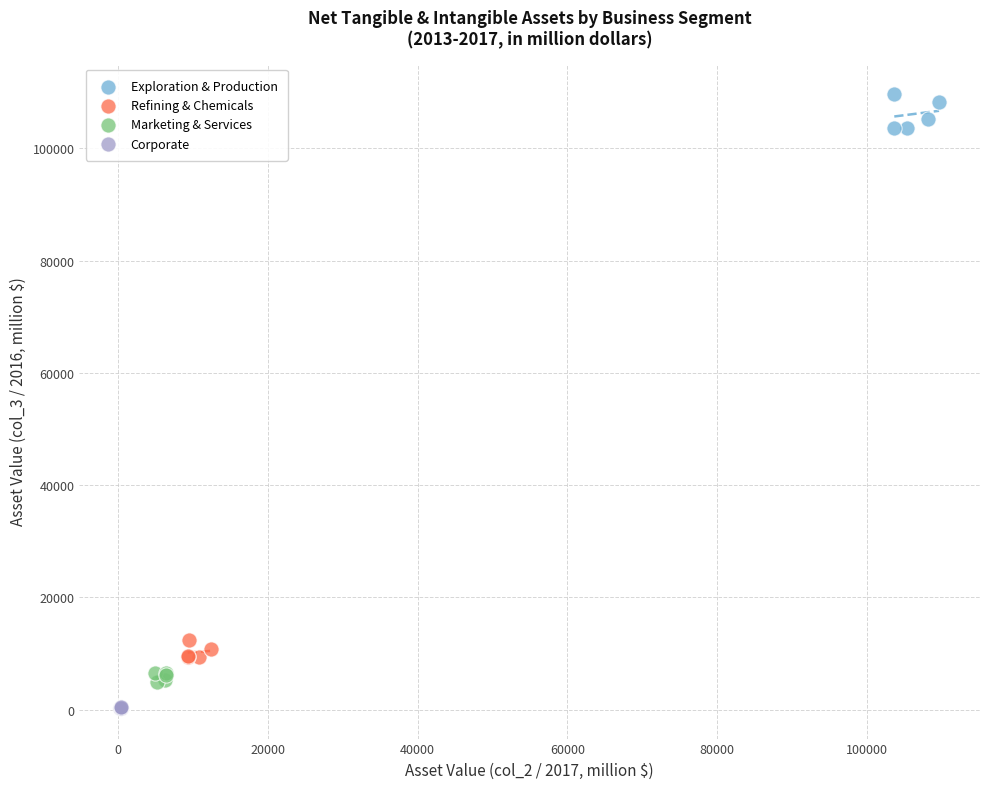

Which series reaches the maximum Y coordinate?

Exploration & Production